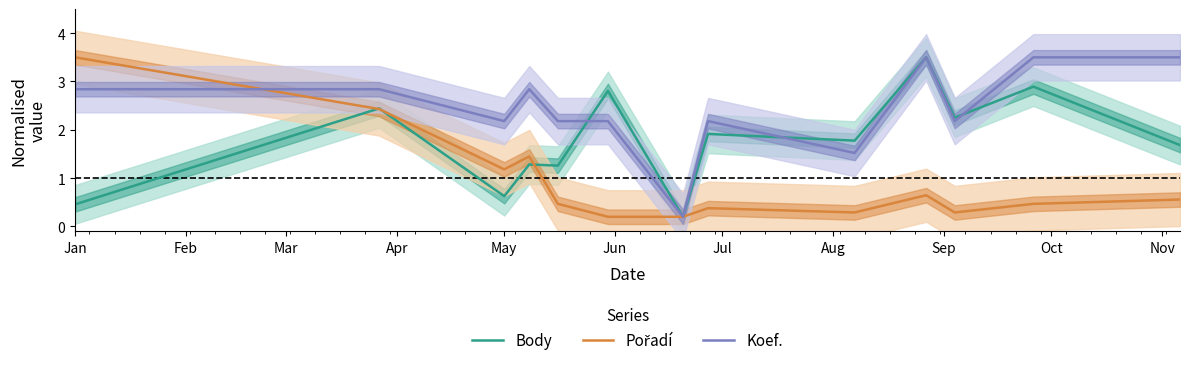

Which series has the largest range (max minus min)?

Body